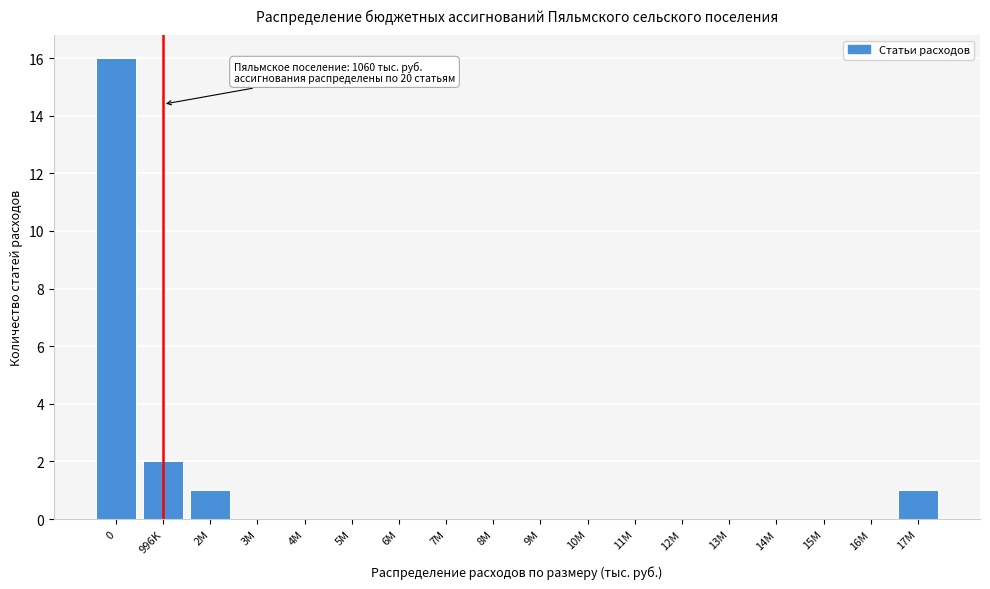

Reading left to right, extract all data points from this chart.

0=16	996K=2	2M=1	3M=0	4M=0	5M=0	6M=0	7M=0	8M=0	9M=0	10M=0	11M=0	12M=0	13M=0	14M=0	15M=0	16M=0	17M=1